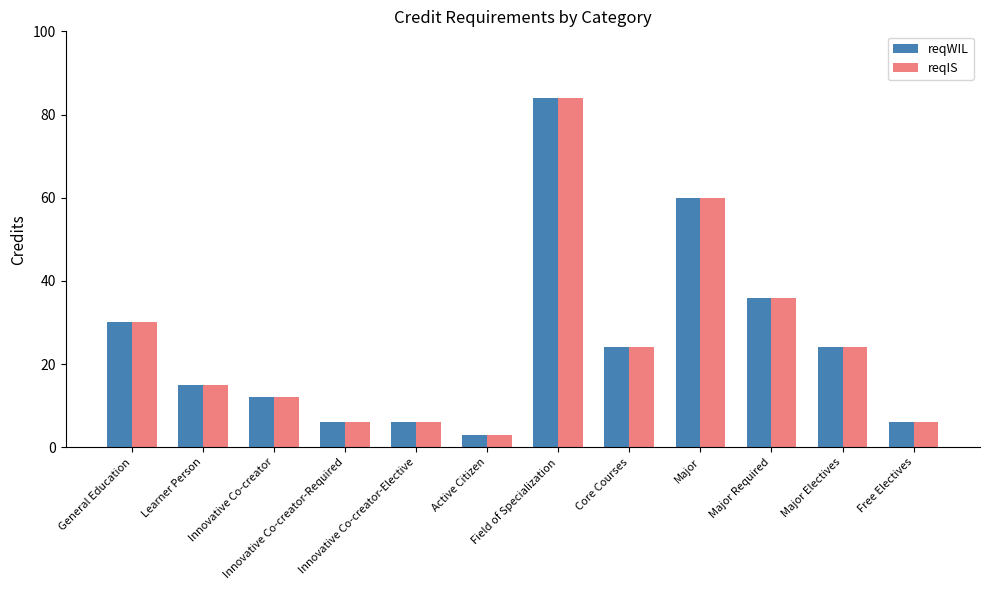

Reading left to right, what are all the values shown in this chart?

reqWIL: General Education=30	Learner Person=15	Innovative Co-creator=12	Innovative Co-creator-Required=6	Innovative Co-creator-Elective=6	Active Citizen=3	Field of Specialization=84	Core Courses=24	Major=60	Major Required=36	Major Electives=24	Free Electives=6
reqIS: General Education=30	Learner Person=15	Innovative Co-creator=12	Innovative Co-creator-Required=6	Innovative Co-creator-Elective=6	Active Citizen=3	Field of Specialization=84	Core Courses=24	Major=60	Major Required=36	Major Electives=24	Free Electives=6